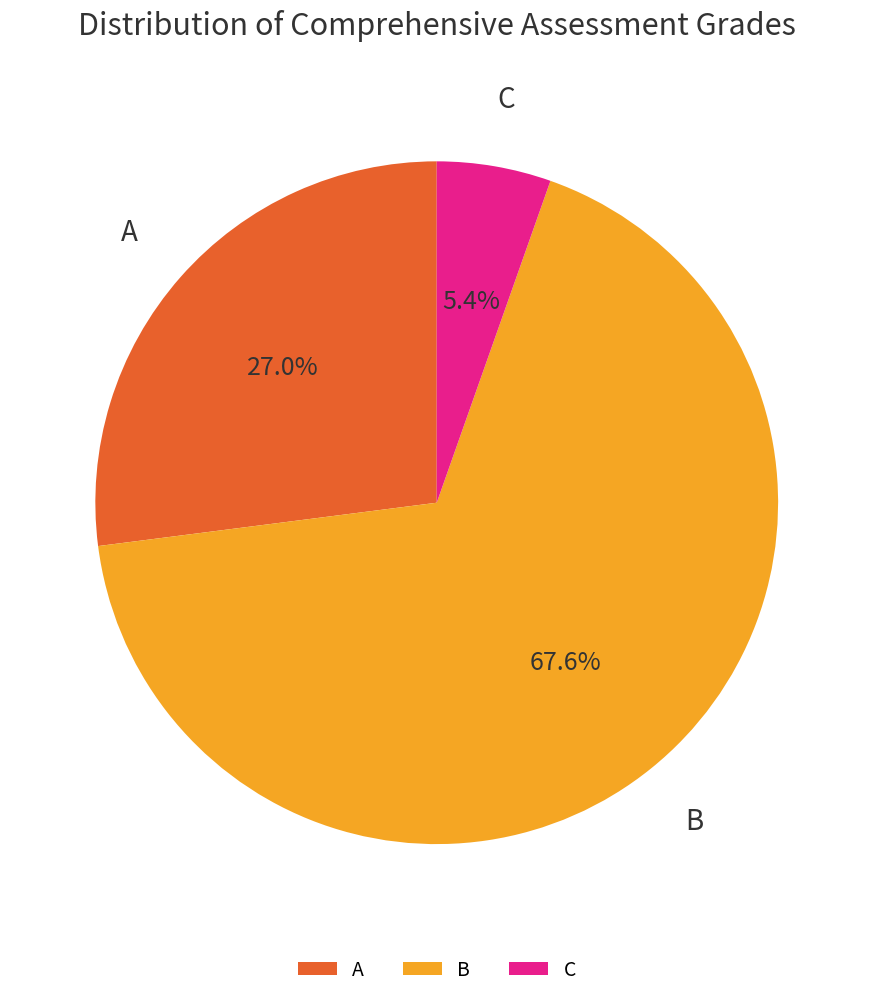

Is there a majority slice in this chart?

Yes